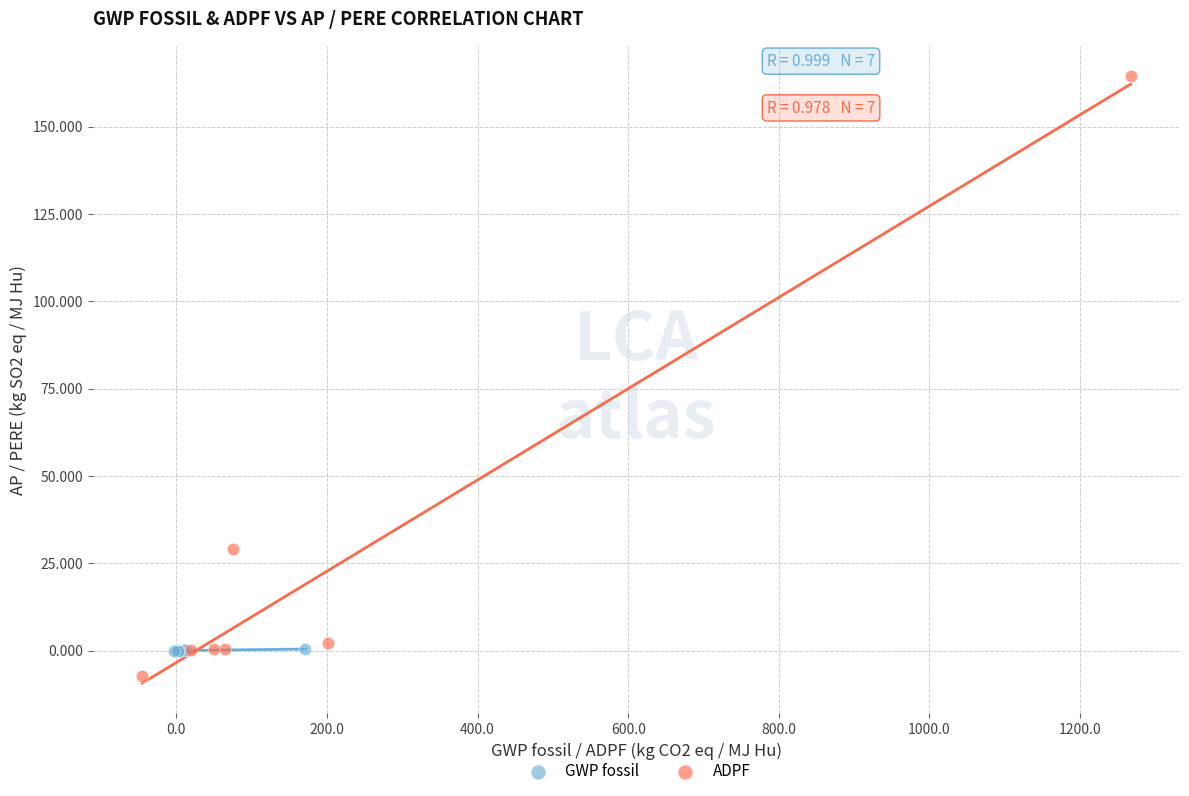

Which series contains the highest Y value?

ADPF